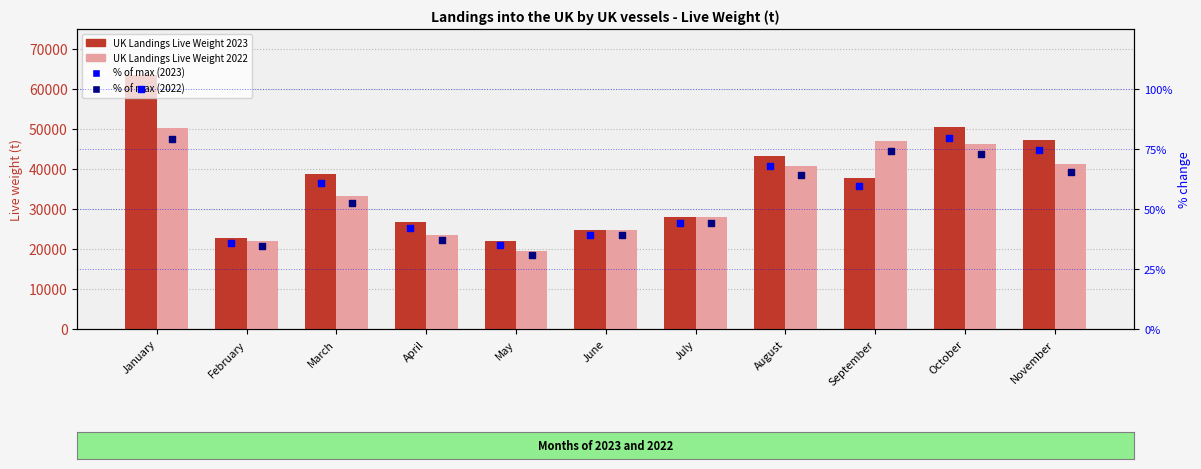

Which series has the largest total across all categories?

UK Landings Live Weight 2023